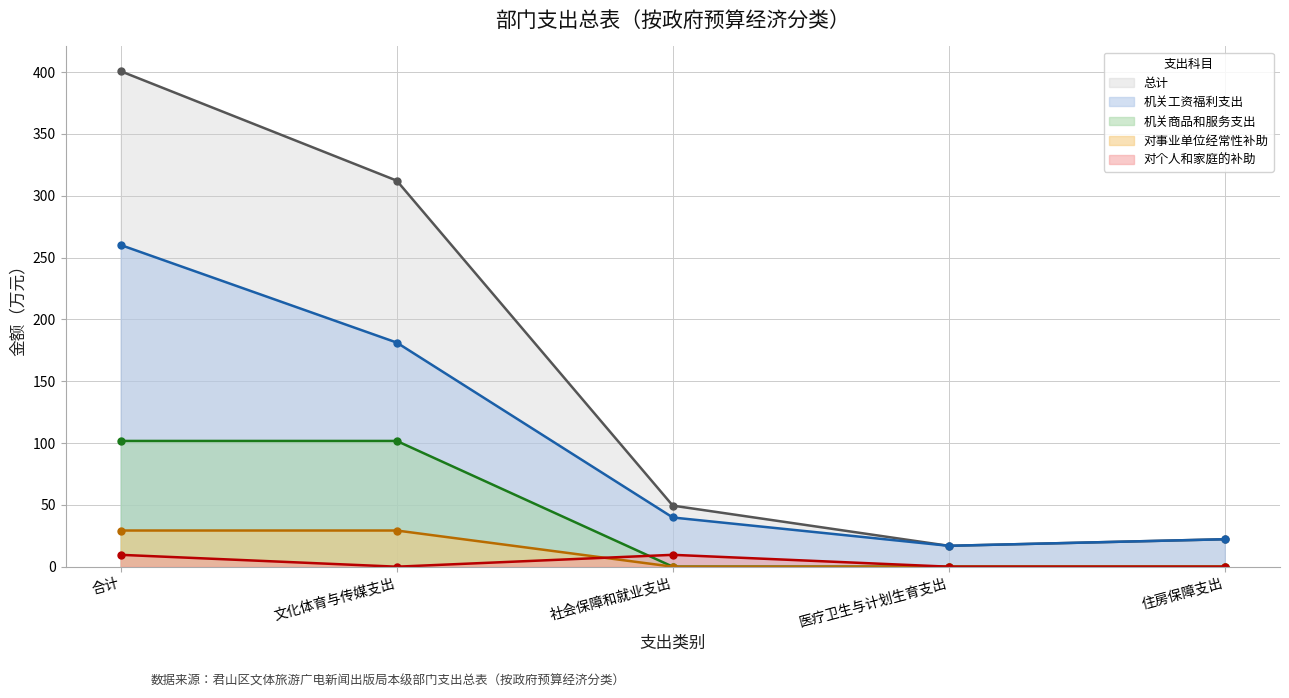

How many lines are shown in the chart?

5